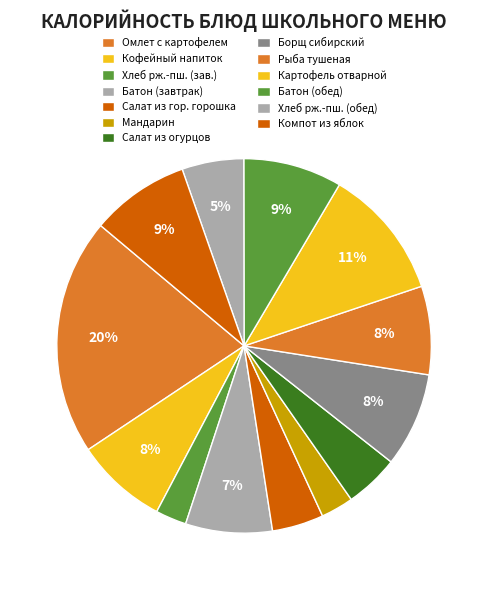

Is there a majority slice in this chart?

No